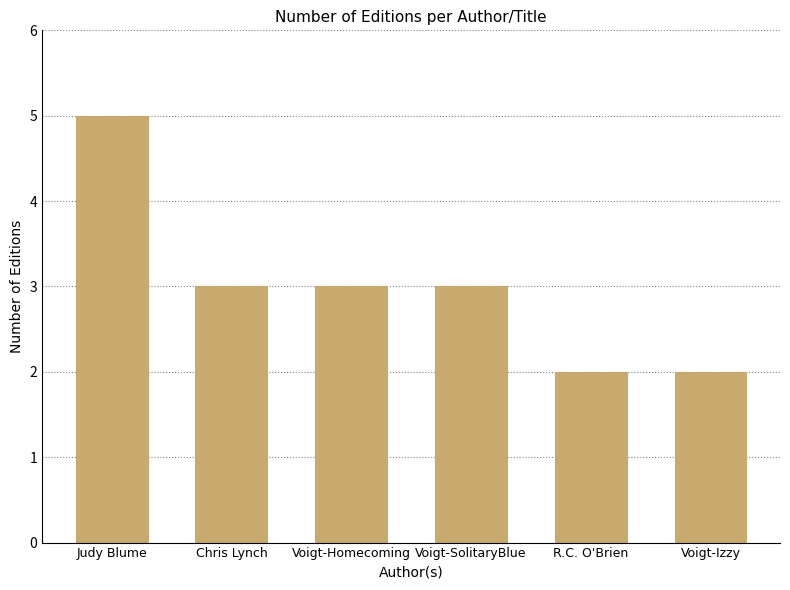

Reading right to left, list all the values displayed in this chart.

Voigt-Izzy=2	R.C. O'Brien=2	Voigt-SolitaryBlue=3	Voigt-Homecoming=3	Chris Lynch=3	Judy Blume=5